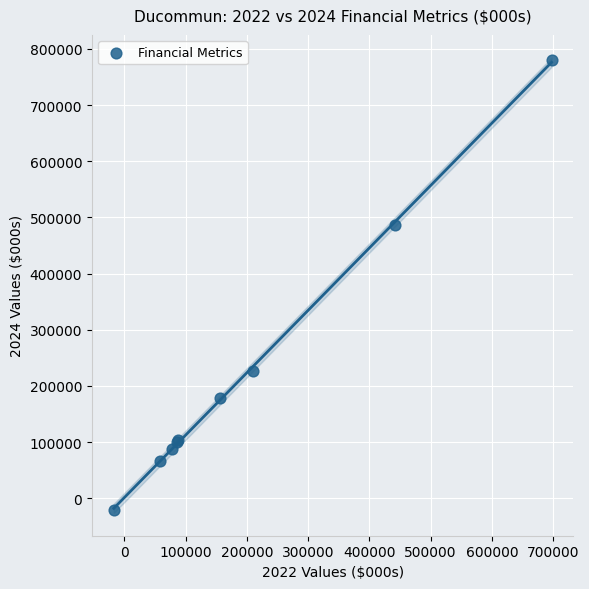

What Y value in the scatter plot is closest to 379827?

486790.5